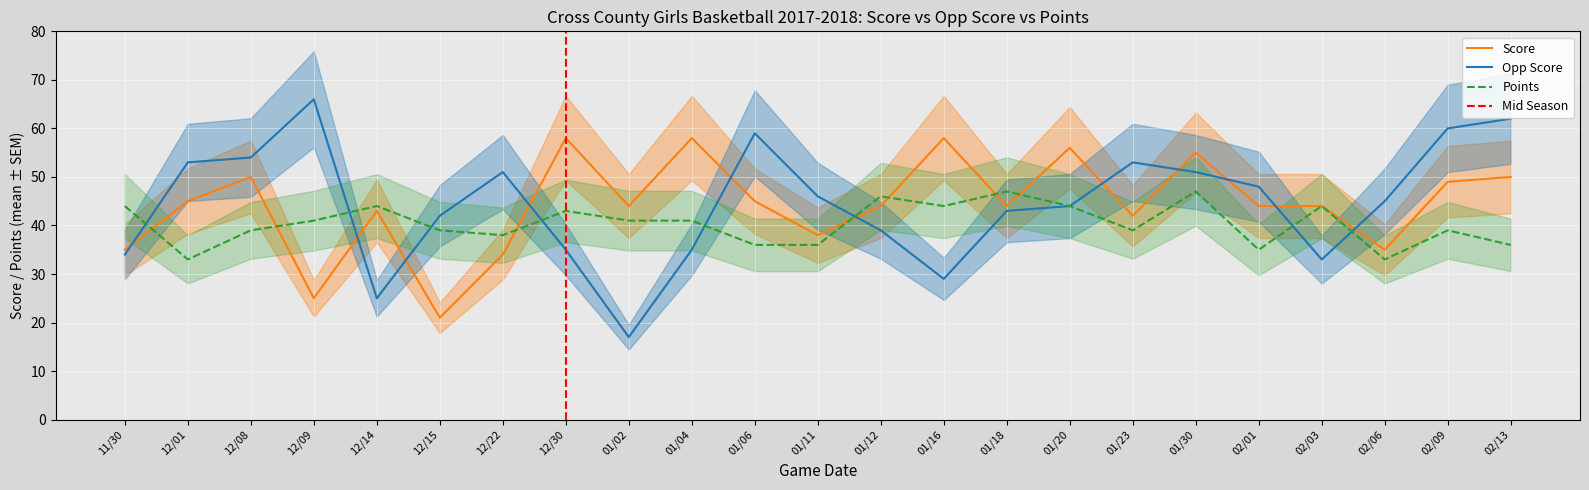

Rank the series by their maximum value, from lowest to highest.

Points, Score, Opp Score